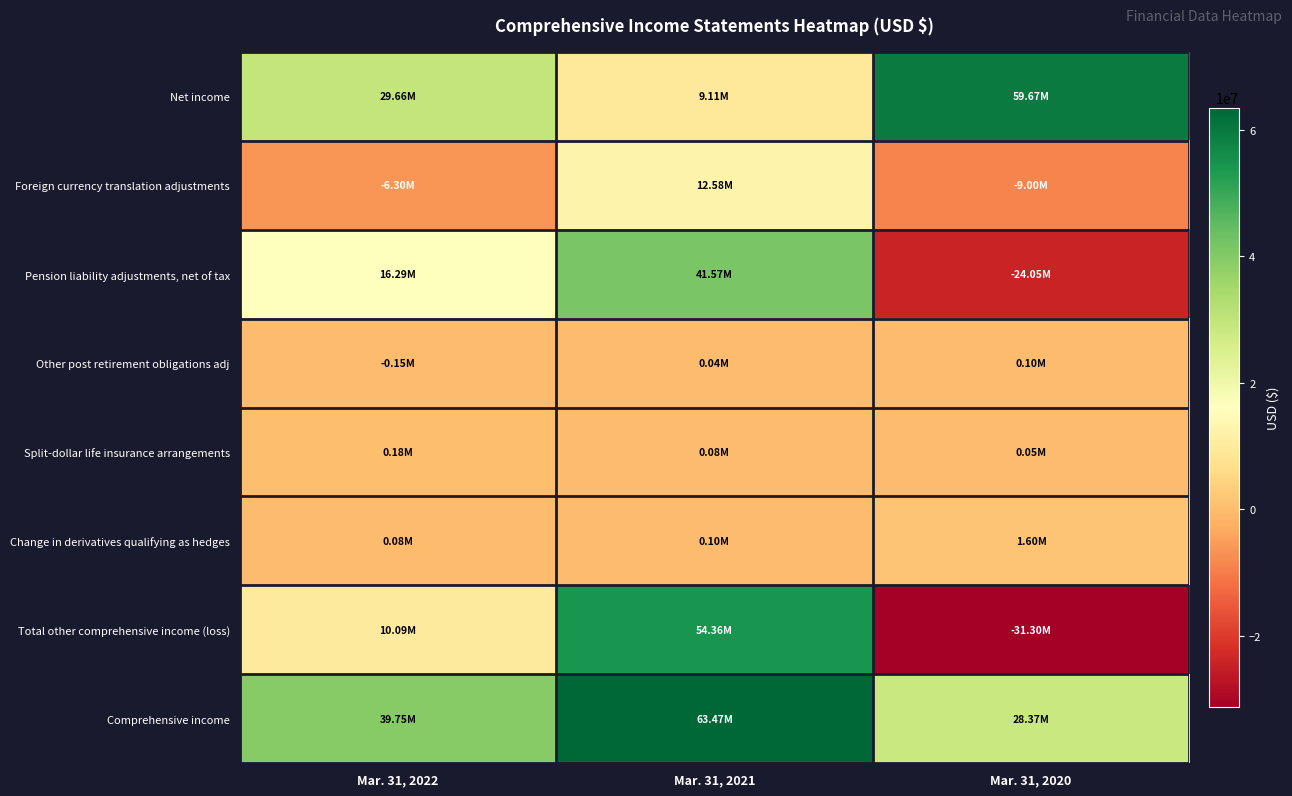

At Mar. 31, 2021, list the series in order from largest to smallest.

Comprehensive income, Total other comprehensive income (loss), Pension liability adjustments, net of tax, Foreign currency translation adjustments, Net income, Change in derivatives qualifying as hedges, Split-dollar life insurance arrangements, Other post retirement obligations adj